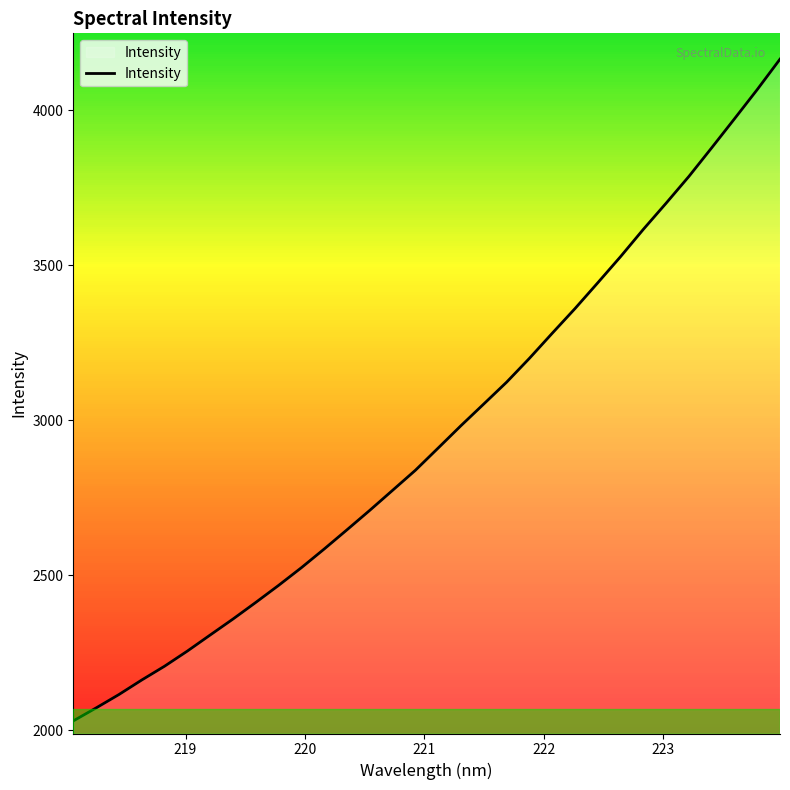

What is the maximum value shown in the chart?

4165.1